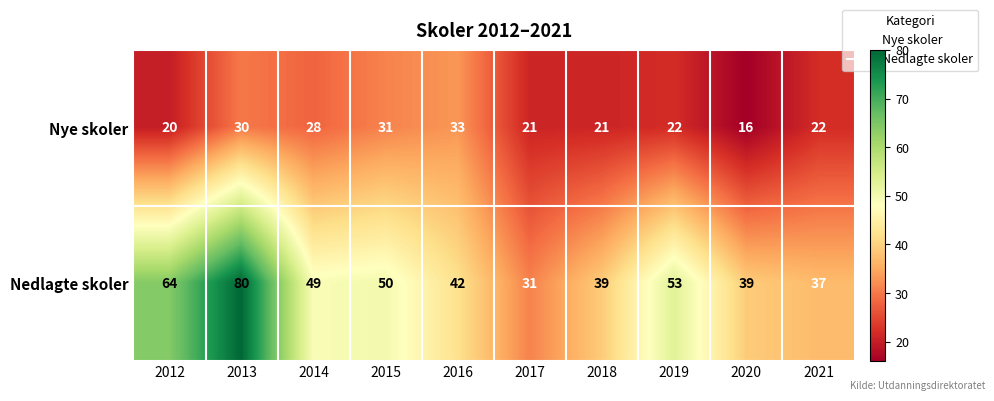

Reading left to right, what are all the values shown in this chart?

Nye skoler: 20	30	28	31	33	21	21	22	16	22
Nedlagte skoler: 64	80	49	50	42	31	39	53	39	37